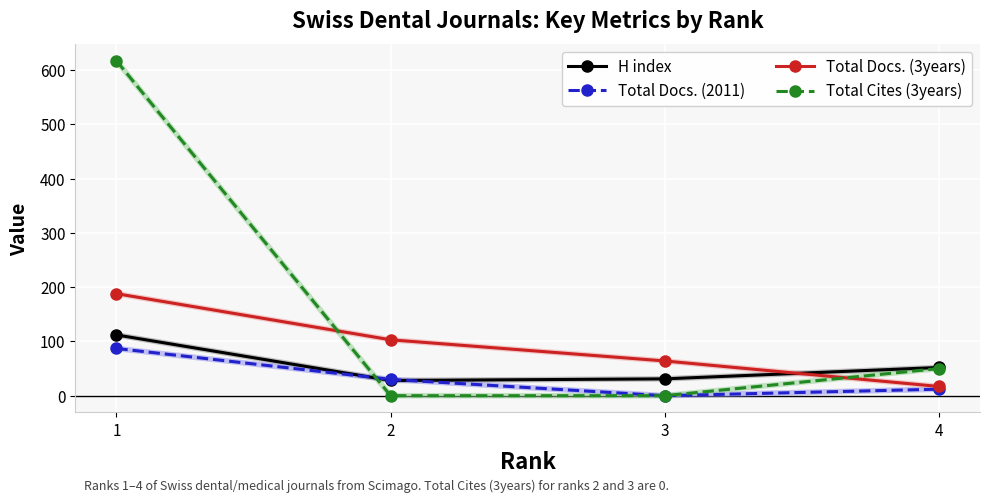

What is the value of the Total Docs. (3years) point at the 3rd from the left?

64